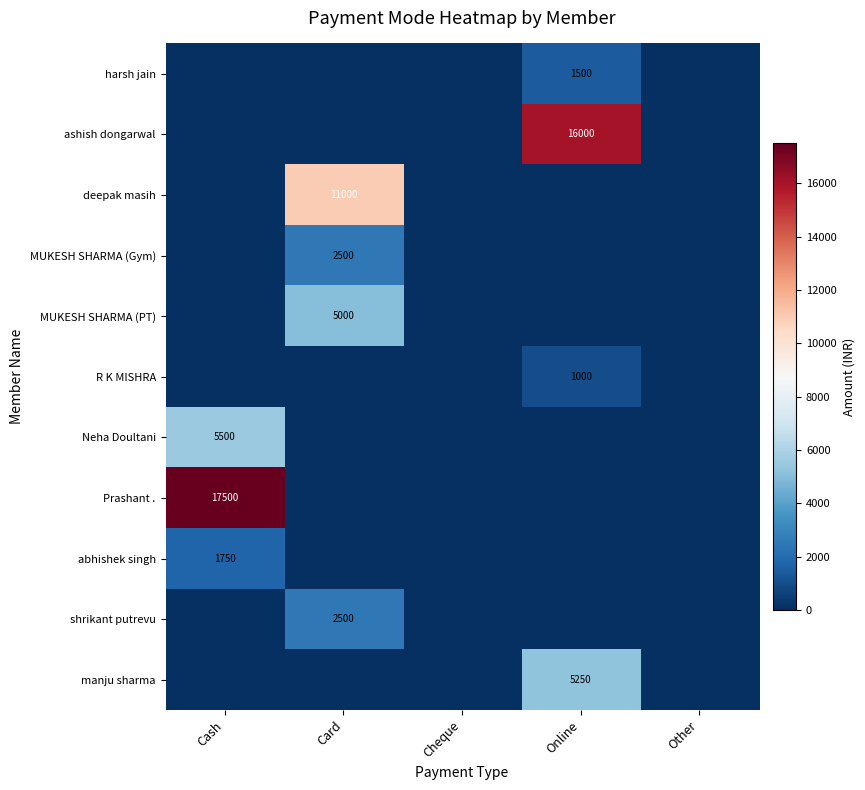

At which category is the sum across all series the highest?

Cash